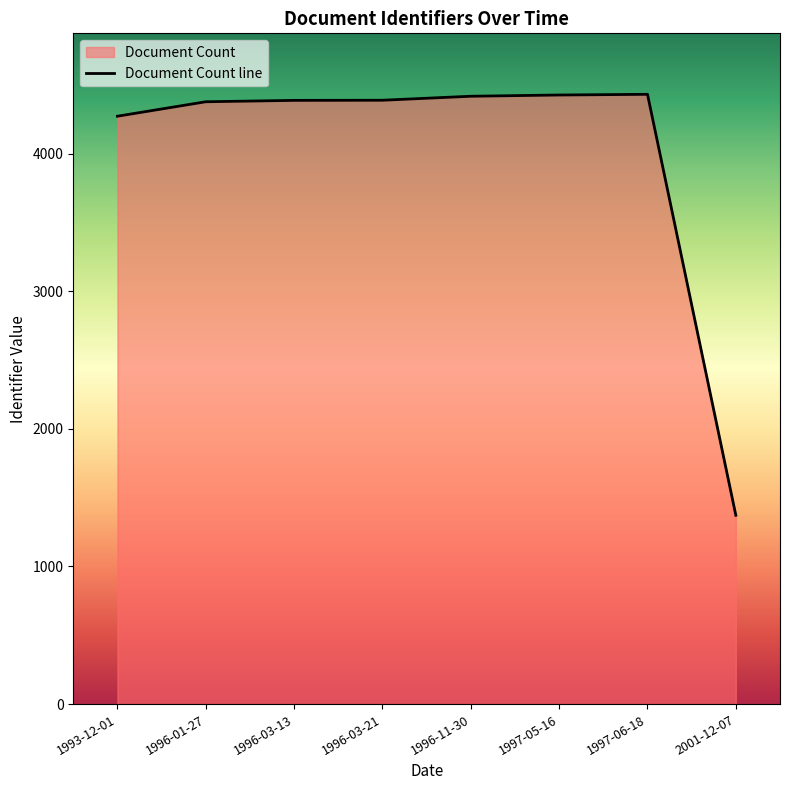

True or false: there are more than 0 points higher than both neighbors.

True